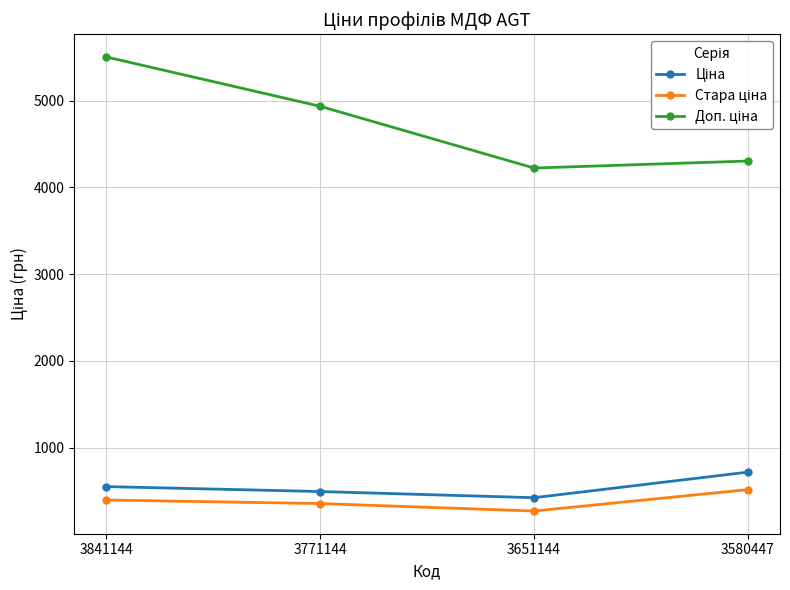

At how many categories does at least one series exceed 3184?

4